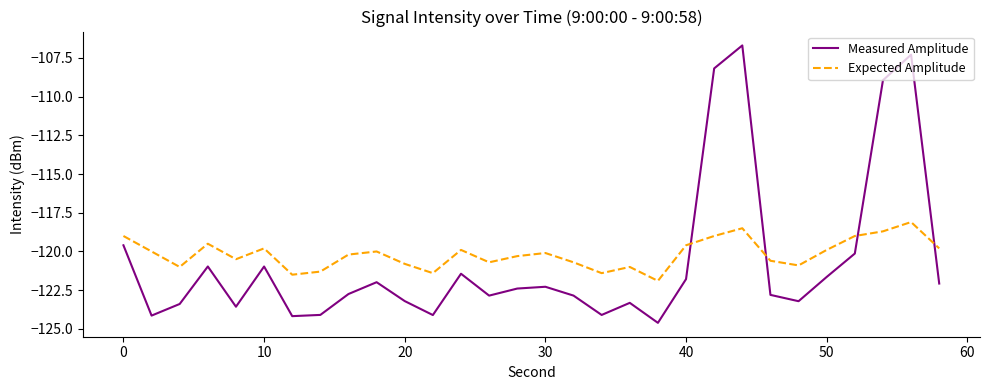

Which series has the widest spread of values?

Measured Amplitude